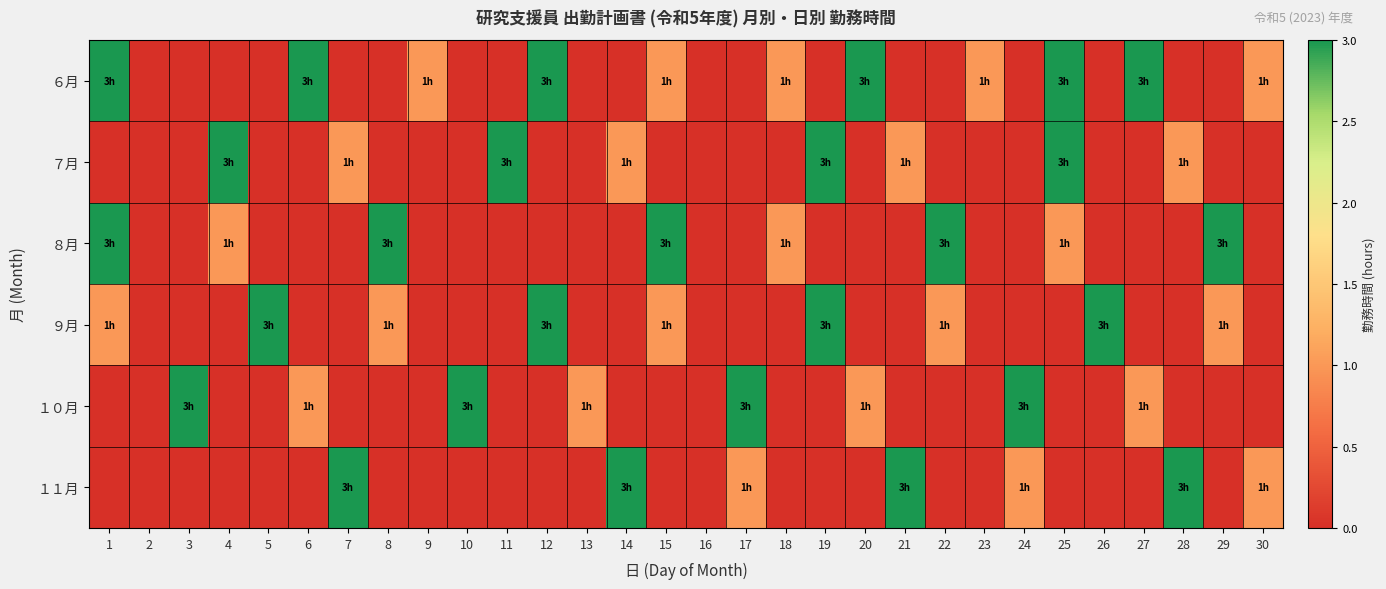

At which category is the sum across all series the highest?

1